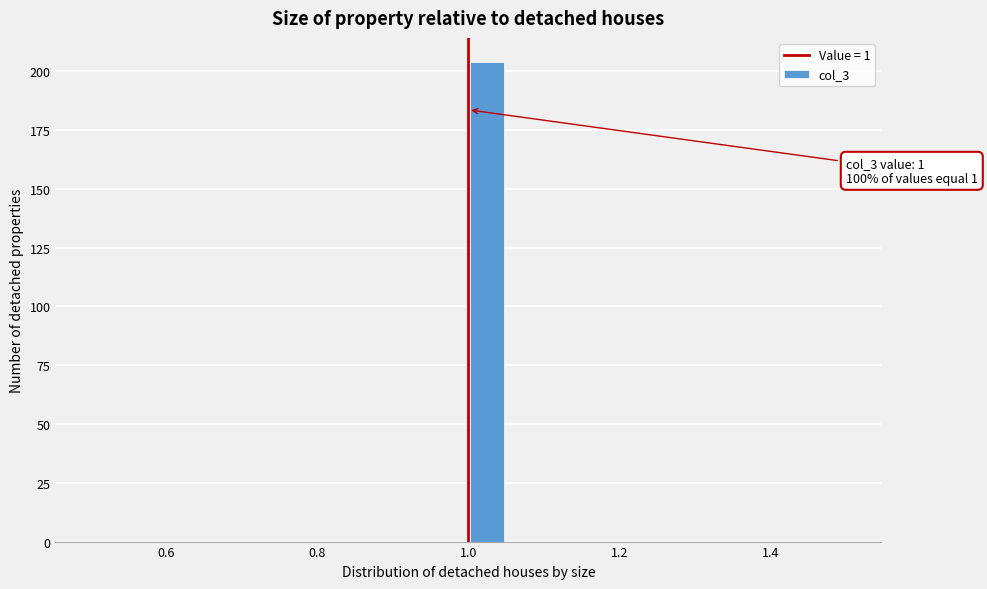

Around what value on the x-axis is the tallest bar? Give the approximate position of its centre, as read against the axis.

1.02